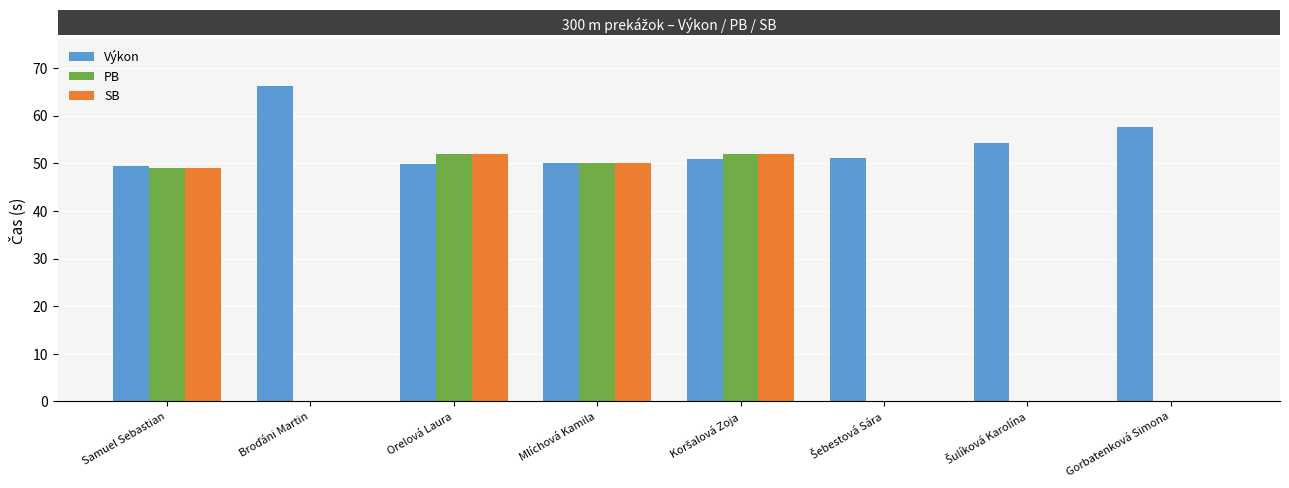

Is it true that PB equals 22.4 at Gorbatenková Simona?

False